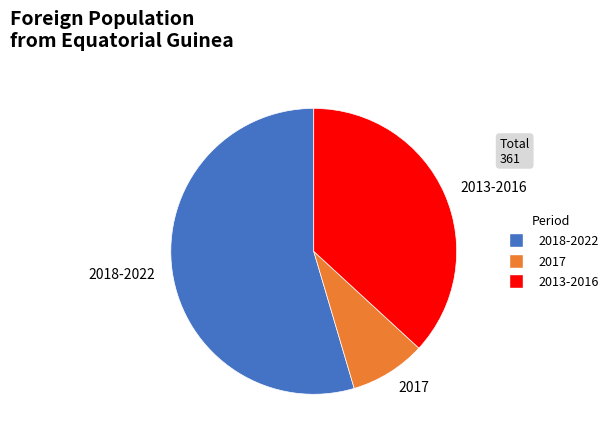

Which has a higher value, 2017 or 2013-2016?

2013-2016